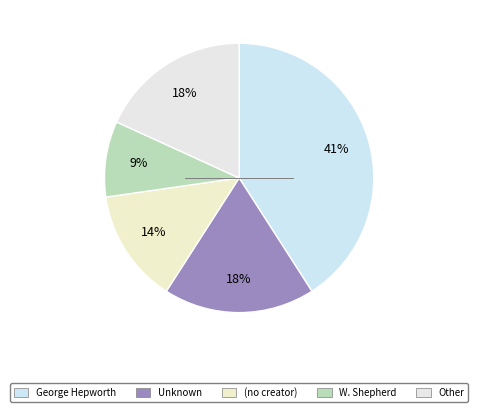

Which category has the biggest portion of the pie?

George Hepworth